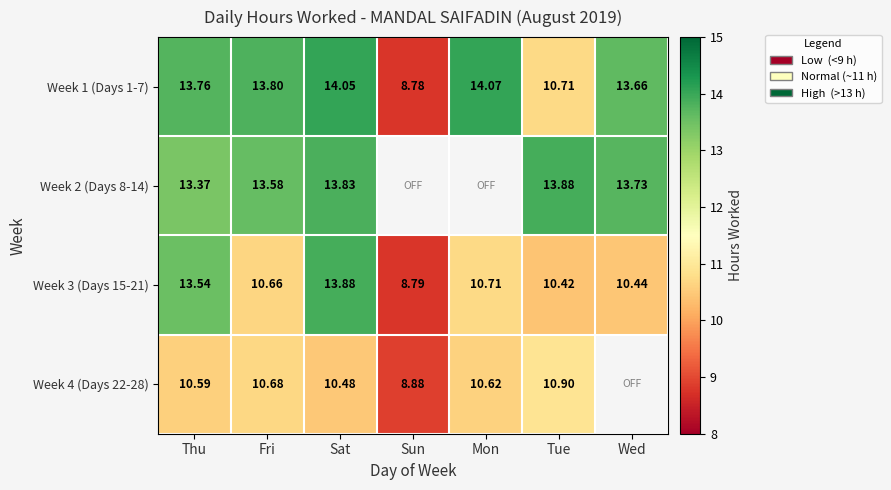

The value of Week 2 (Days 8-14) at Fri is 21.0. True or false?

False